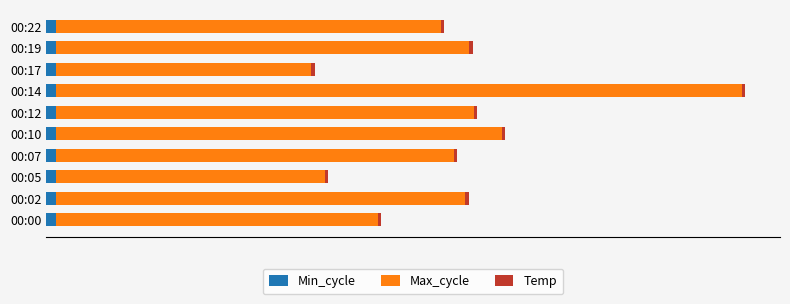

What are all the series names shown in the legend?

Min_cycle, Max_cycle, Temp